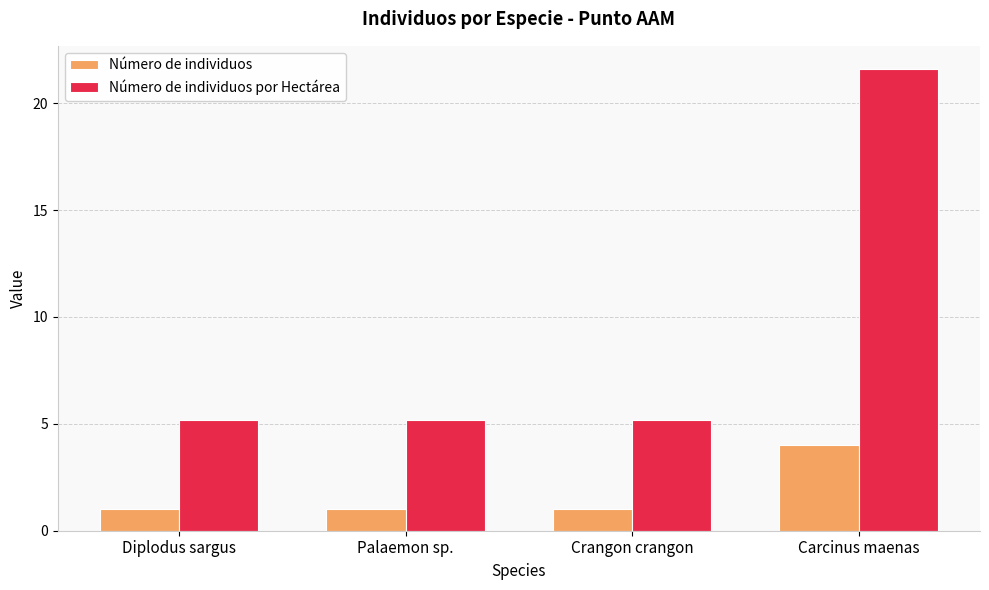

How many bars are there in each group?

2